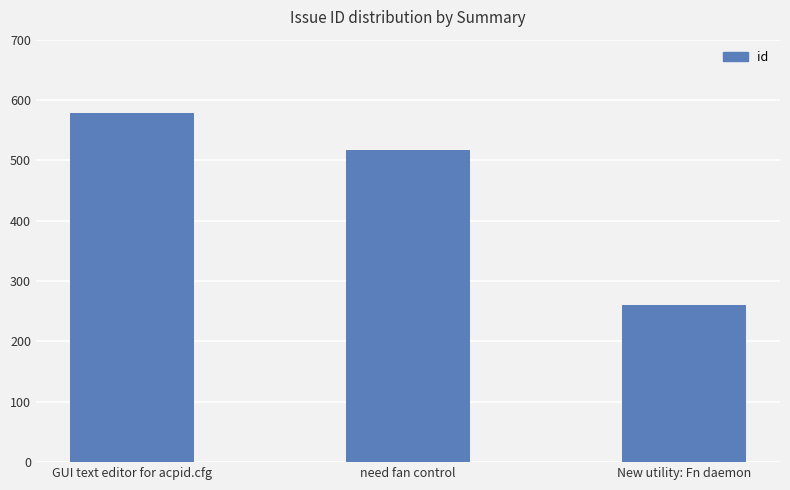

At which label does the data first exceed 518?

GUI text editor for acpid.cfg